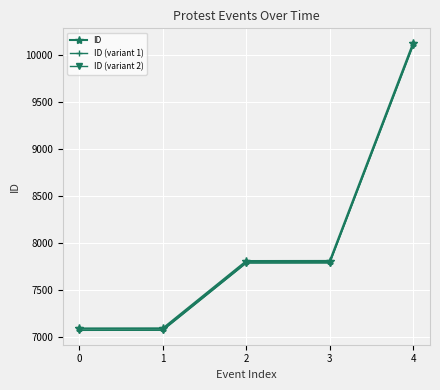

What is the lowest value of the ID series?

7087.0